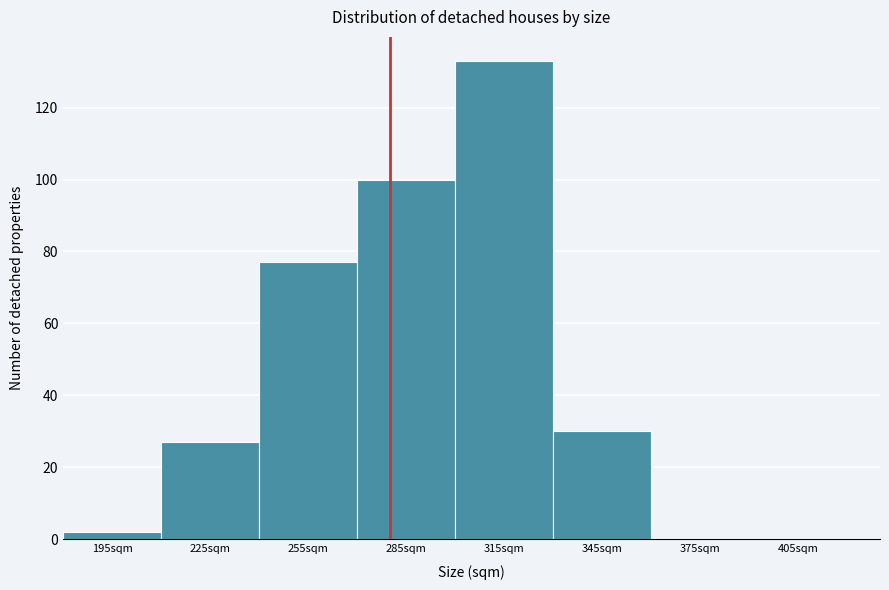

What is the height of the bar covering 210 to 240 on the x-axis? The values are not printed on the chart, so give them approximately, as read against the axis.

28